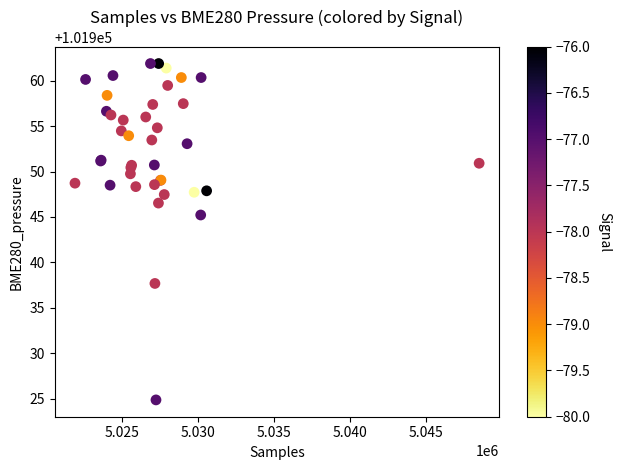

What Y value in the scatter plot is closest to 101943?

101945.2